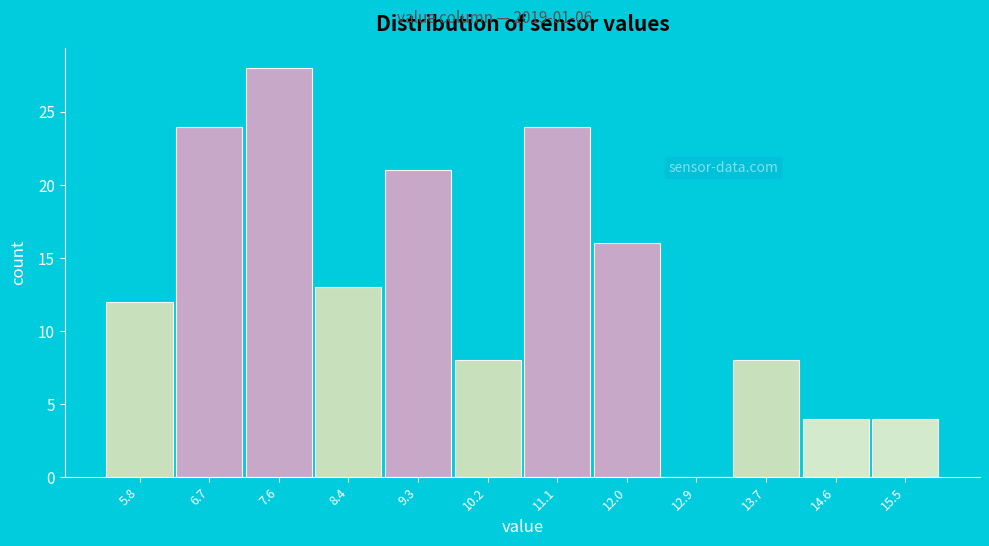

Reading left to right, what are all the values shown in this chart?

5.8=12	6.7=24	7.6=28	8.4=13	9.3=21	10.2=8	11.1=24	12.0=16	12.9=0	13.7=8	14.6=4	15.5=4